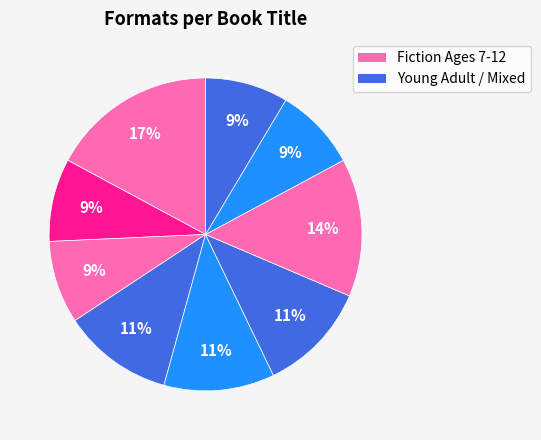

Count the number of slices in the pie.

9